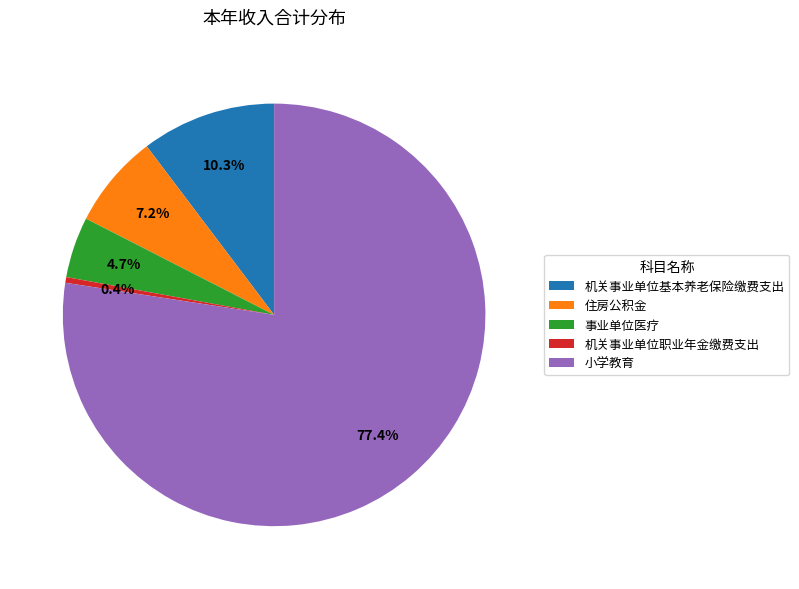

Do 机关事业单位职业年金缴费支出 and 事业单位医疗 together represent more than half of the pie?

No